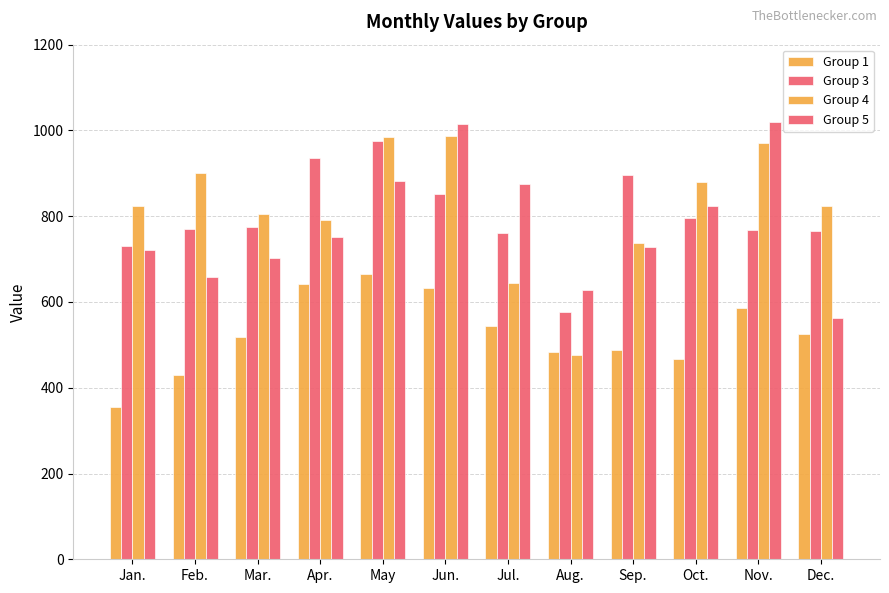

How many bars are there in each group?

4